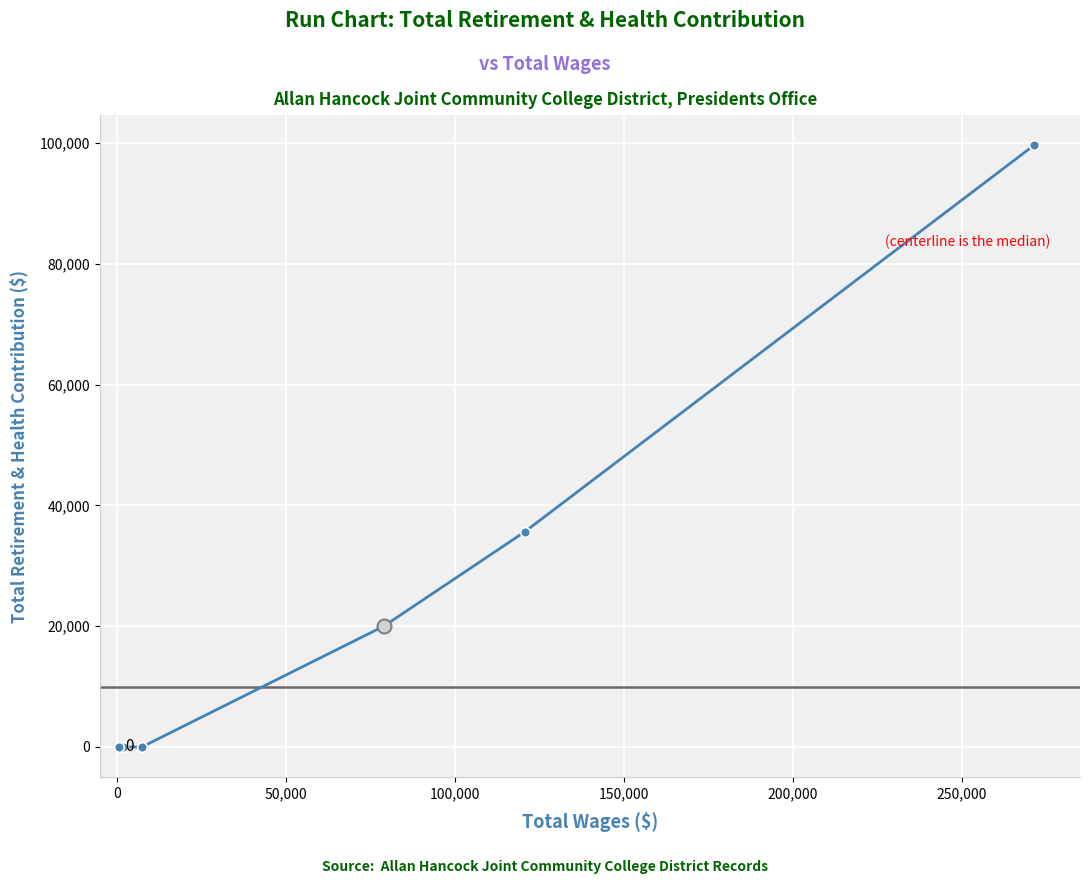

What is the maximum value shown in the chart?

99696